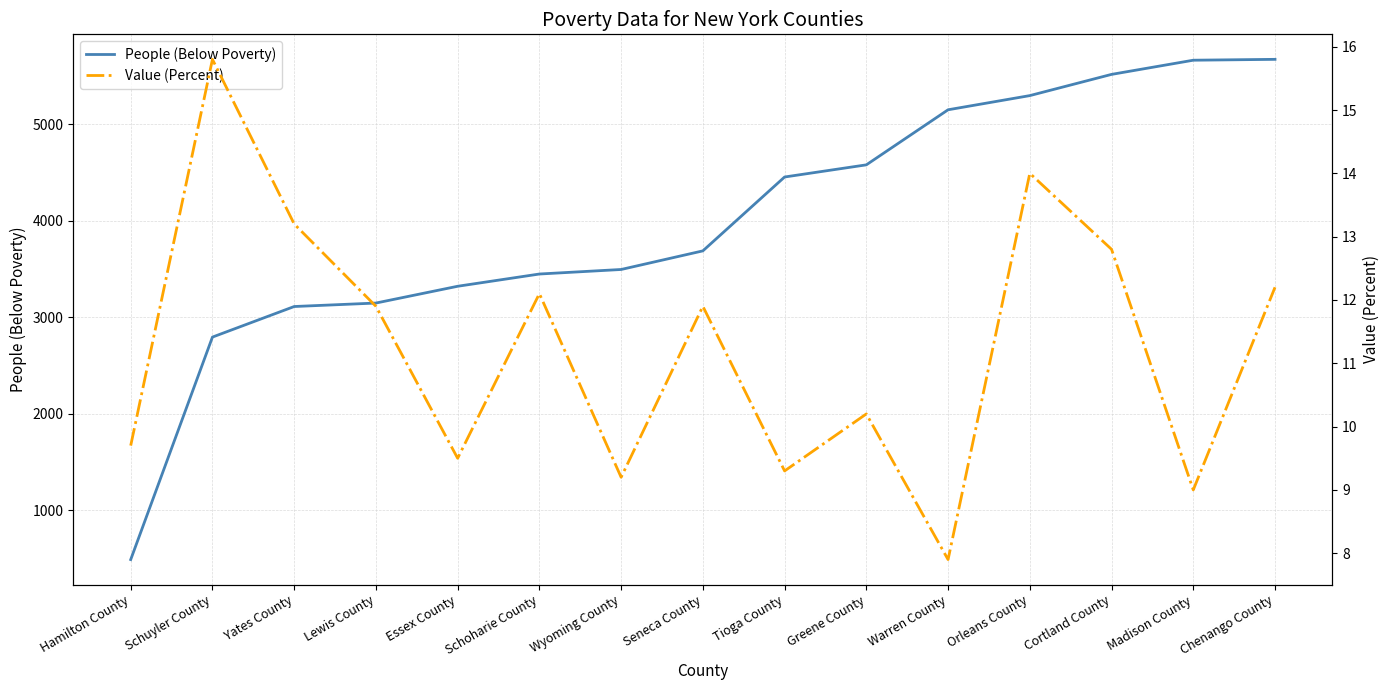

Reading right to left, extract all data points from this chart.

People (Below Poverty): Chenango County=5674.0	Madison County=5665.0	Cortland County=5518.0	Orleans County=5298.0	Warren County=5151.0	Greene County=4580.0	Tioga County=4454.0	Seneca County=3688.0	Wyoming County=3495.0	Schoharie County=3448.0	Essex County=3321.0	Lewis County=3147.0	Yates County=3111.0	Schuyler County=2794.0	Hamilton County=487.0
Value (Percent): Chenango County=12.2	Madison County=9.0	Cortland County=12.8	Orleans County=14.0	Warren County=7.9	Greene County=10.2	Tioga County=9.3	Seneca County=11.9	Wyoming County=9.2	Schoharie County=12.1	Essex County=9.5	Lewis County=11.9	Yates County=13.2	Schuyler County=15.8	Hamilton County=9.7